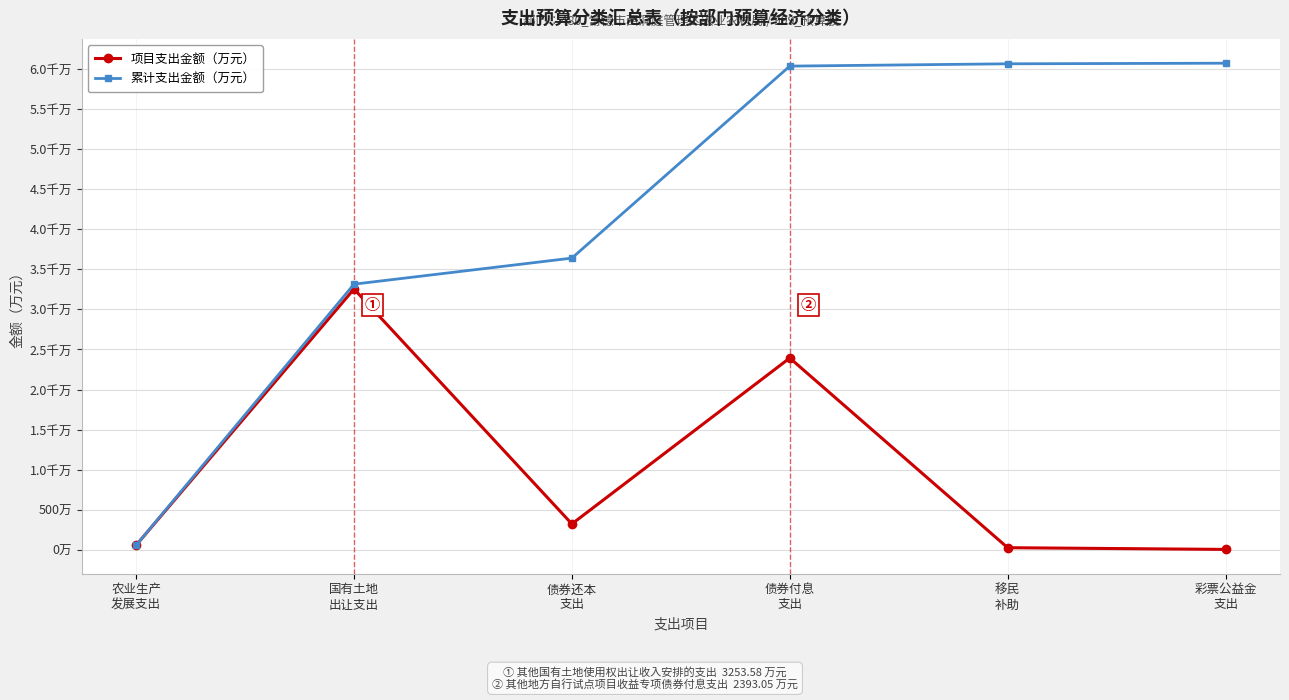

What are all the series names shown in the legend?

项目支出金额（万元）, 累计支出金额（万元）